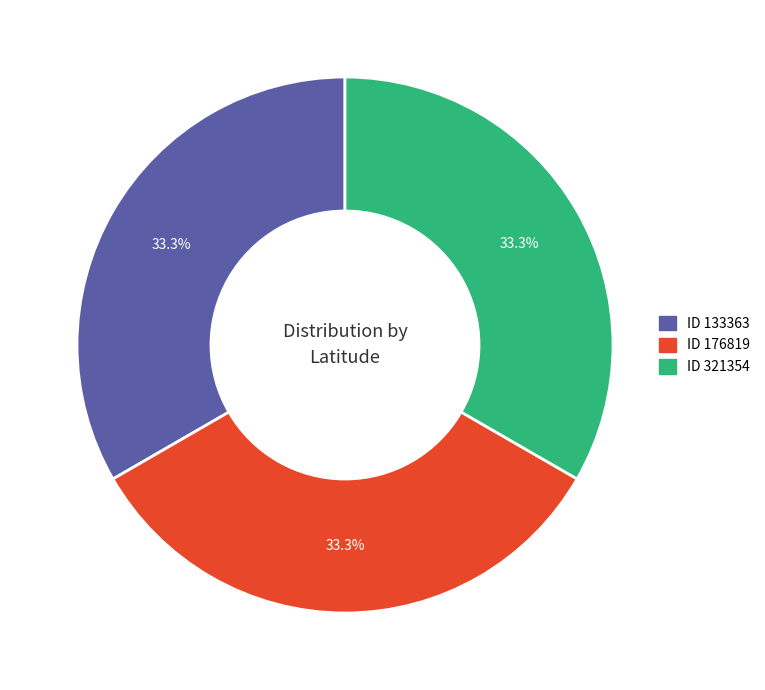

Does any single category account for the majority?

No